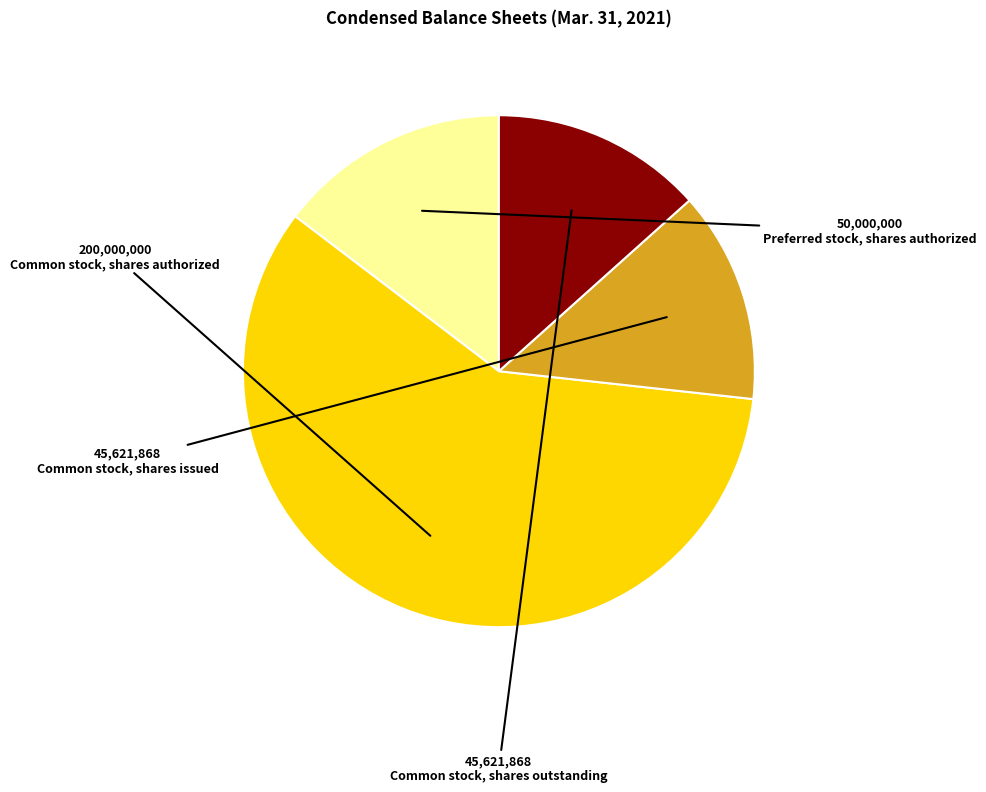

True or false: Preferred stock, shares authorized accounts for 15% of the total.

True